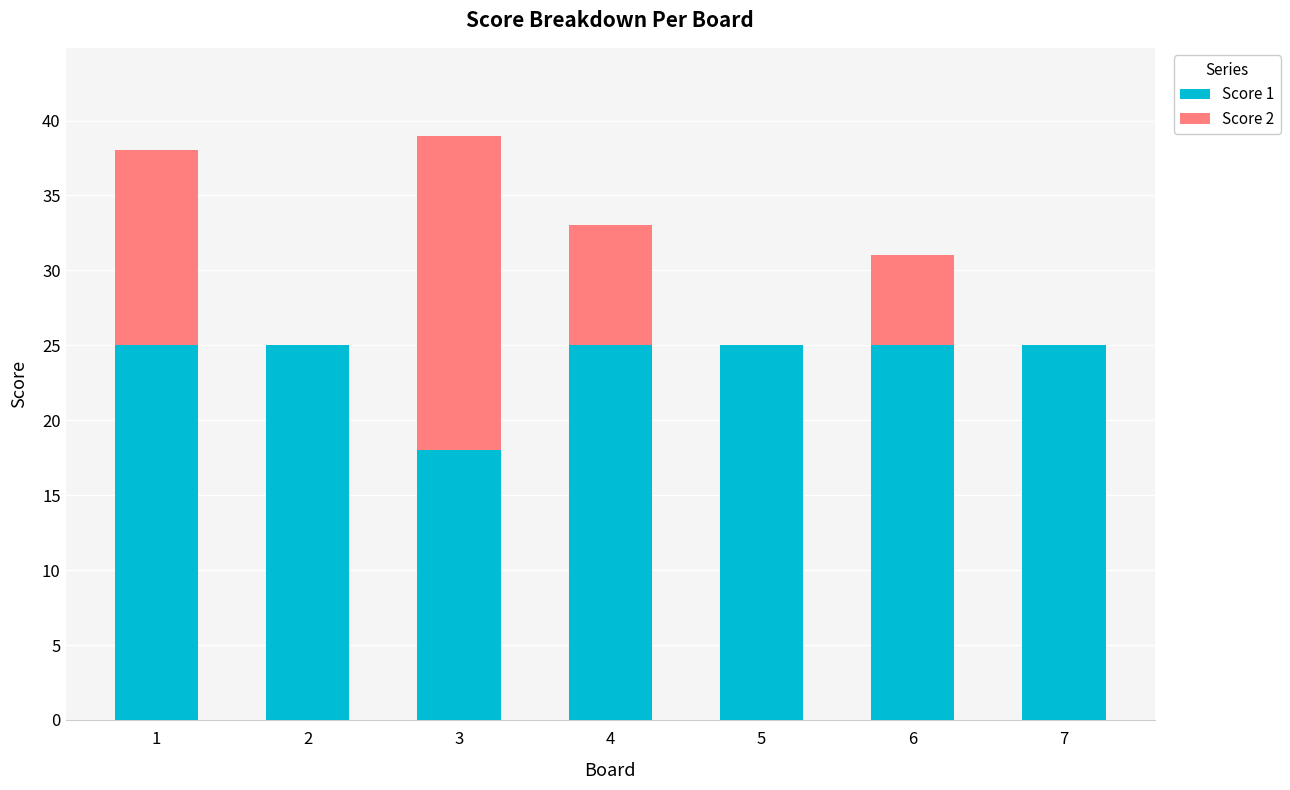

Reading left to right, what are the values for Score 1?

1=25	2=25	3=18	4=25	5=25	6=25	7=25